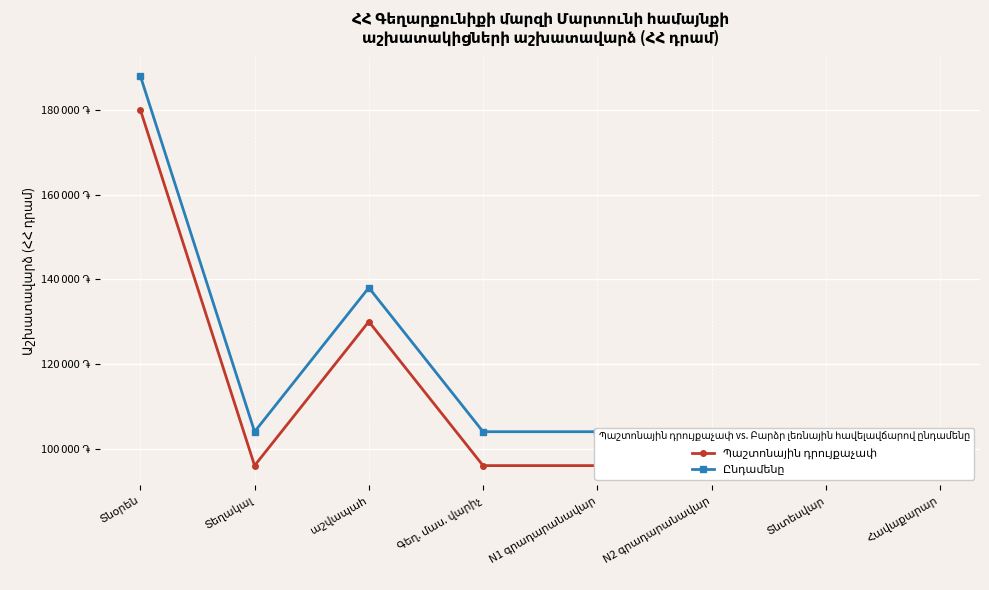

What is the label of the 1st point from the right?

Հավաքարար